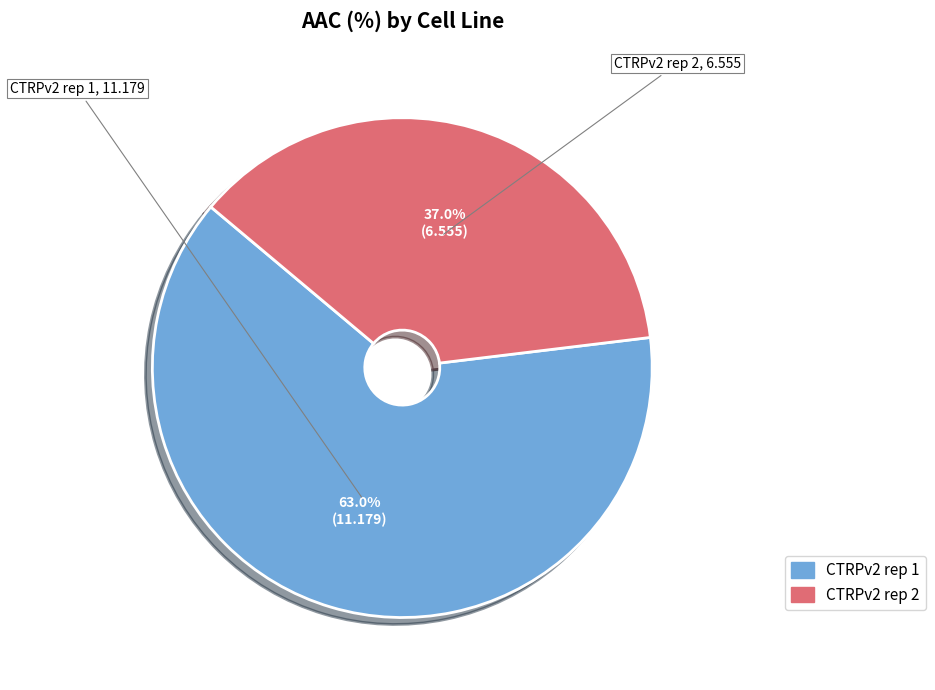

What is the largest slice in the pie chart?

CTRPv2 rep 1